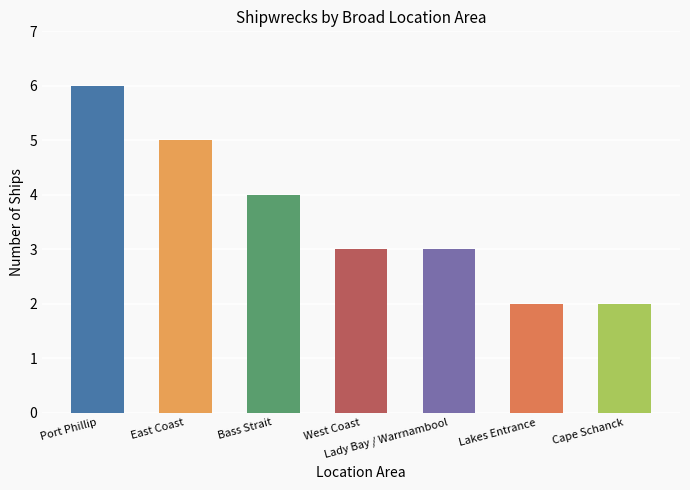

What is the sum of the values at Lady Bay / Warrnambool and Cape Schanck?

5